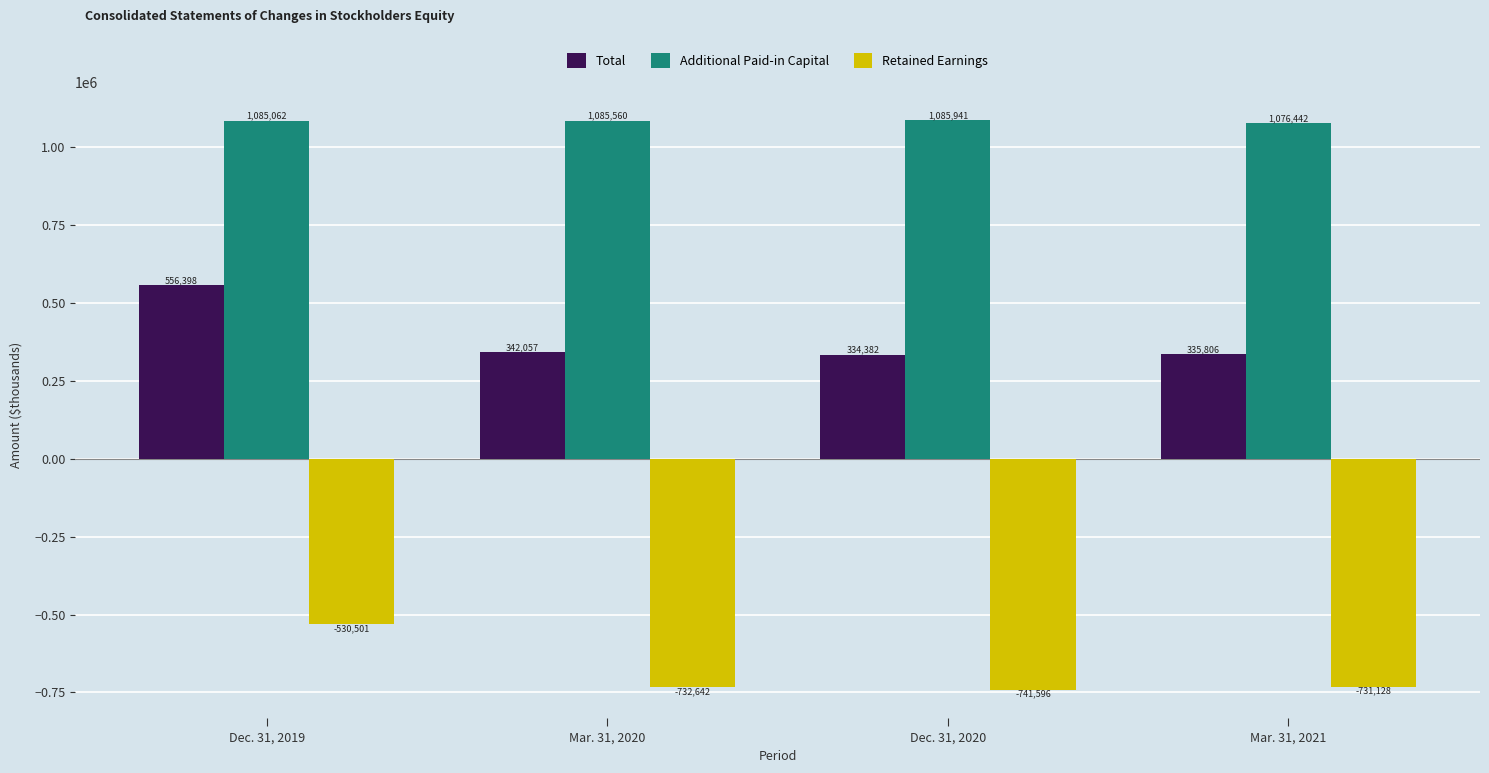

At how many categories does at least one series exceed 271314?

4